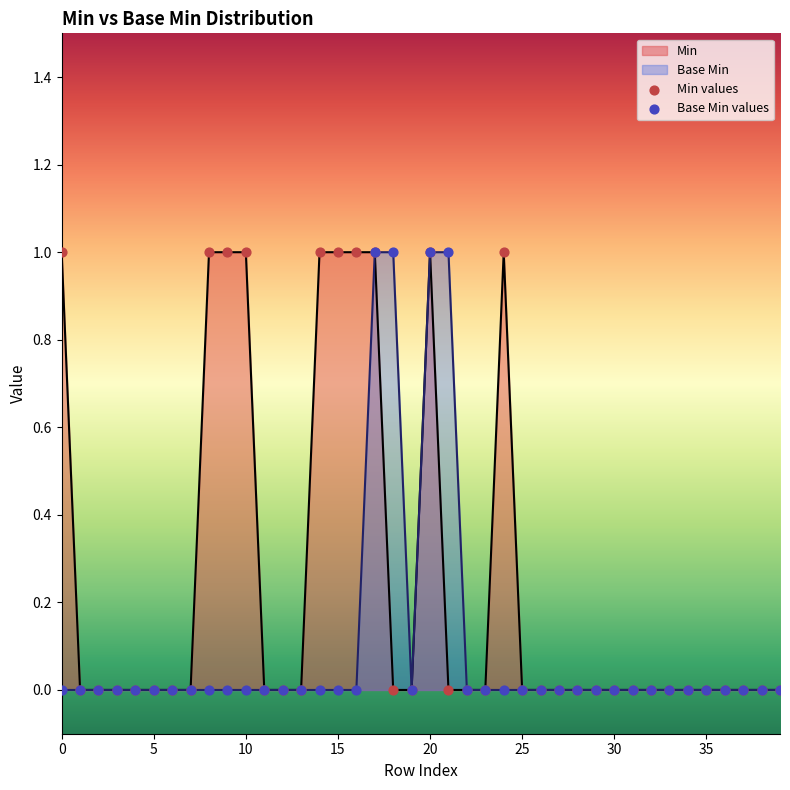

Which series has the largest Y range (max minus min)?

Min values